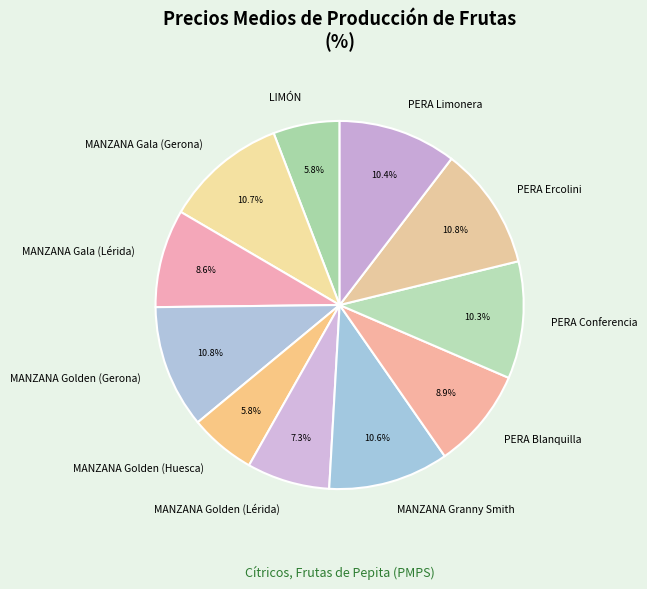

How many segments does this pie chart have?

11